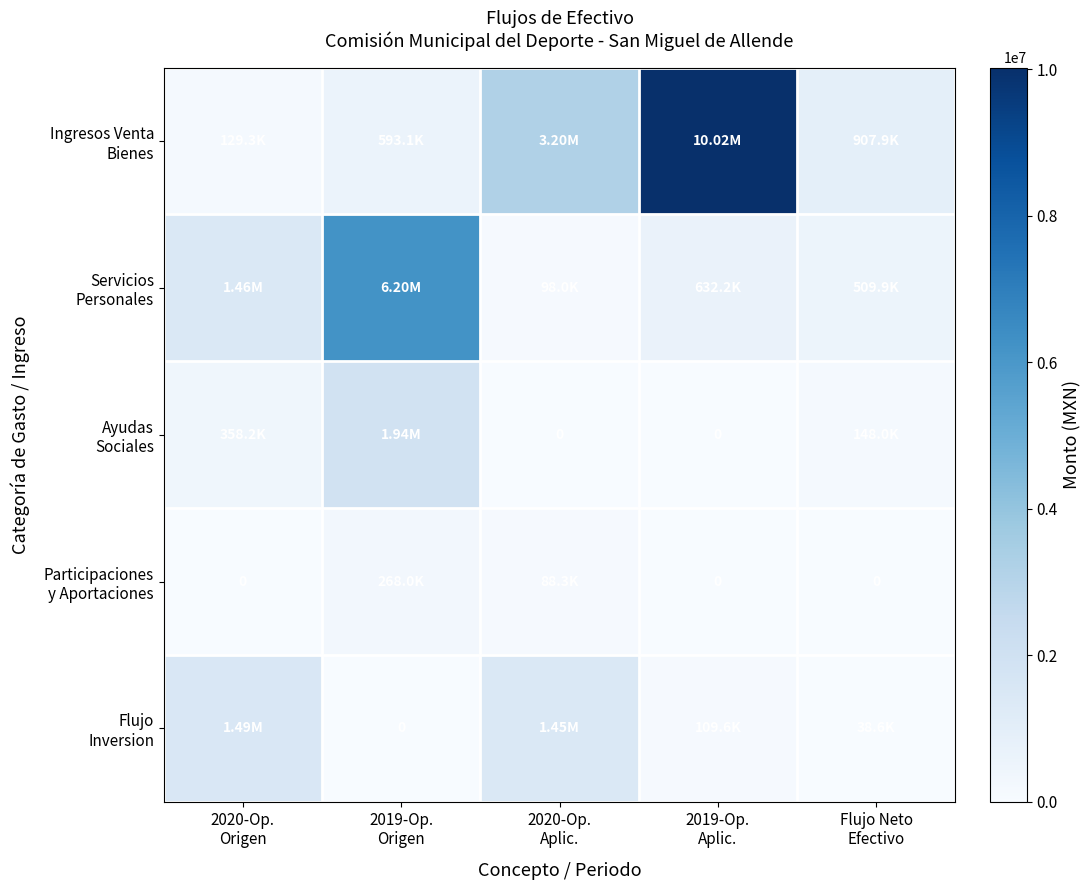

Which has a higher value, Flujo Neto
Efectivo or 2020-Op.
Aplic.?

2020-Op.
Aplic.